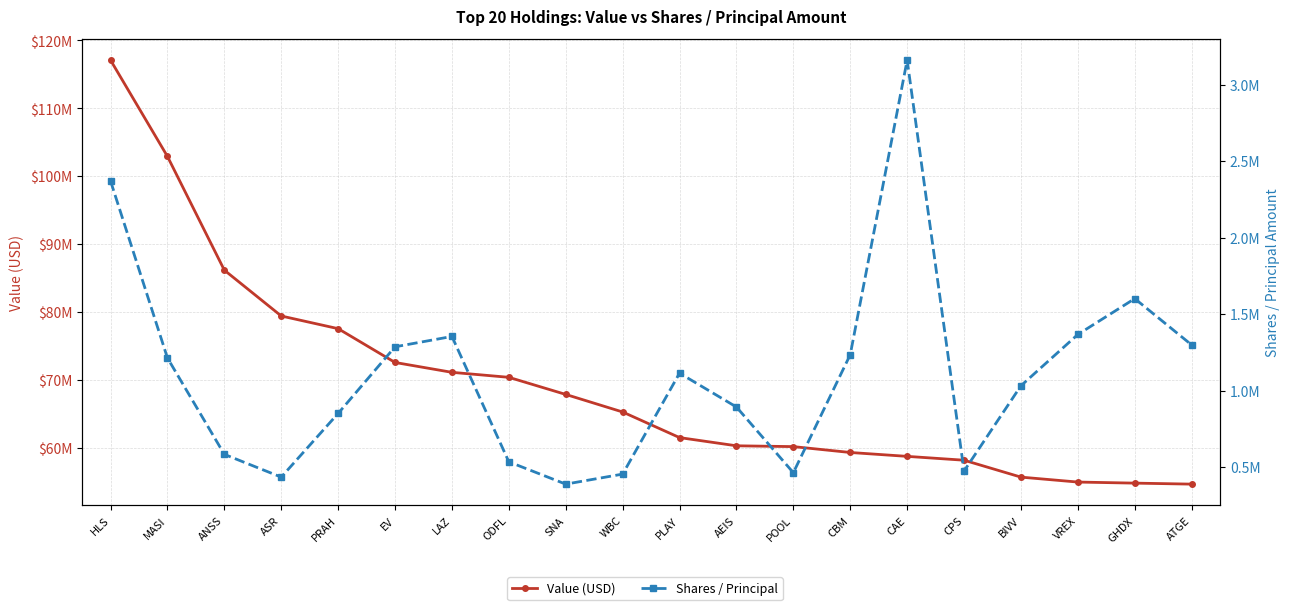

What is the sum of all Value (USD) values?

1388091000